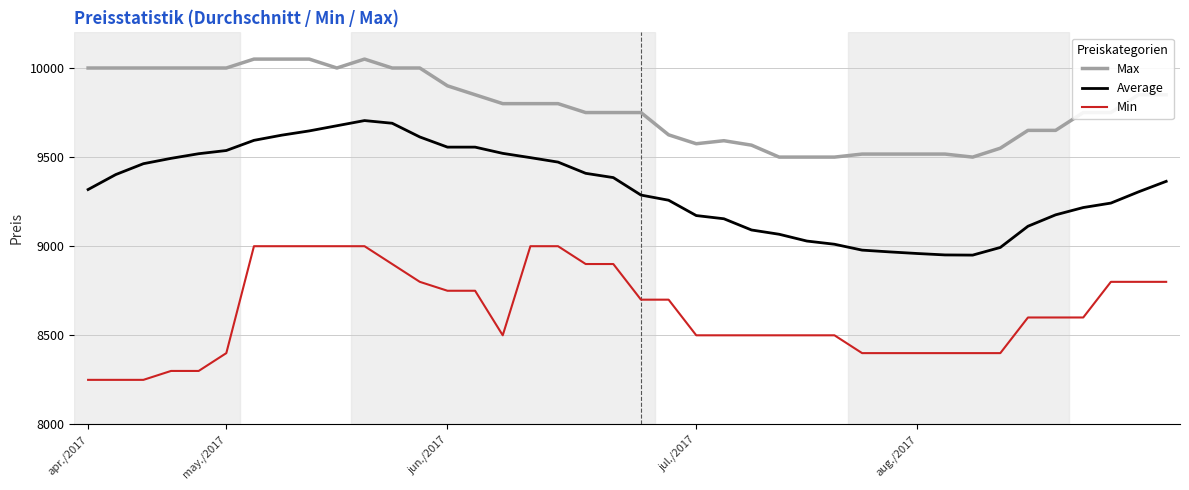

True or false: Min and Average cross at least once.

False